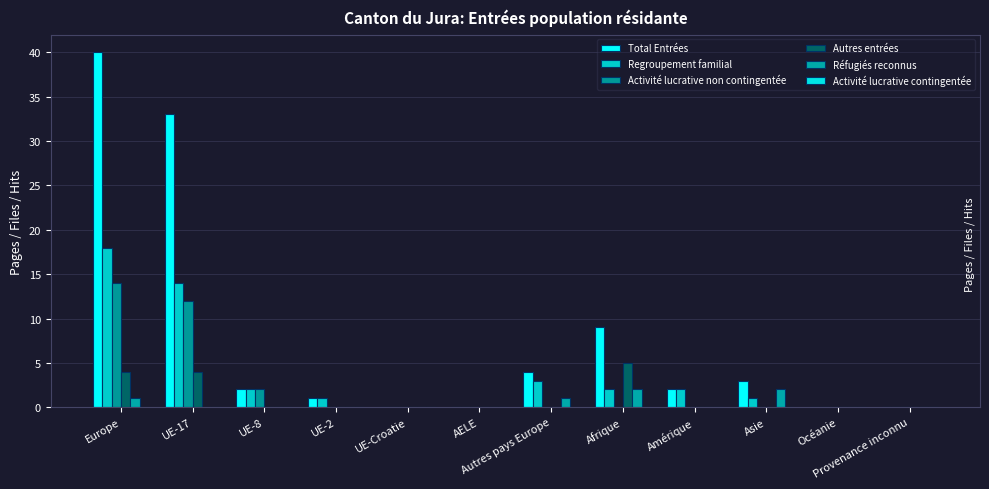

What is the spread (max minus min) of values at Asie?

3